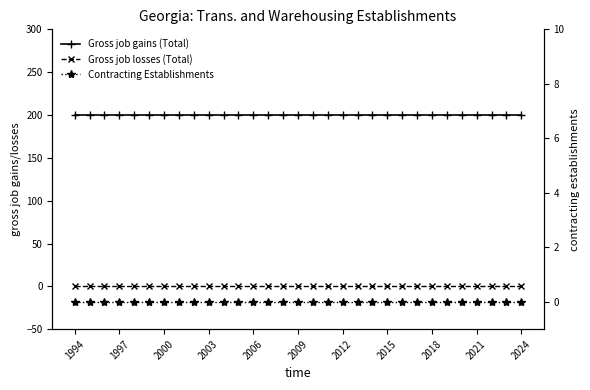

What is the total value across all series at 2009?

200